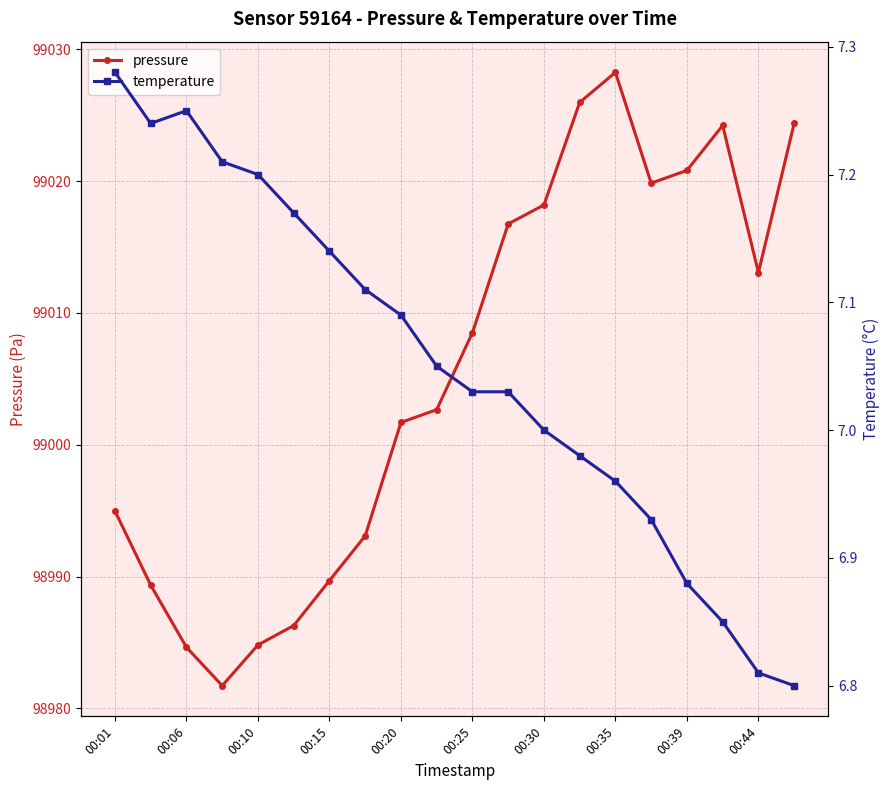

Which category has the highest value in the pressure series?

00:35